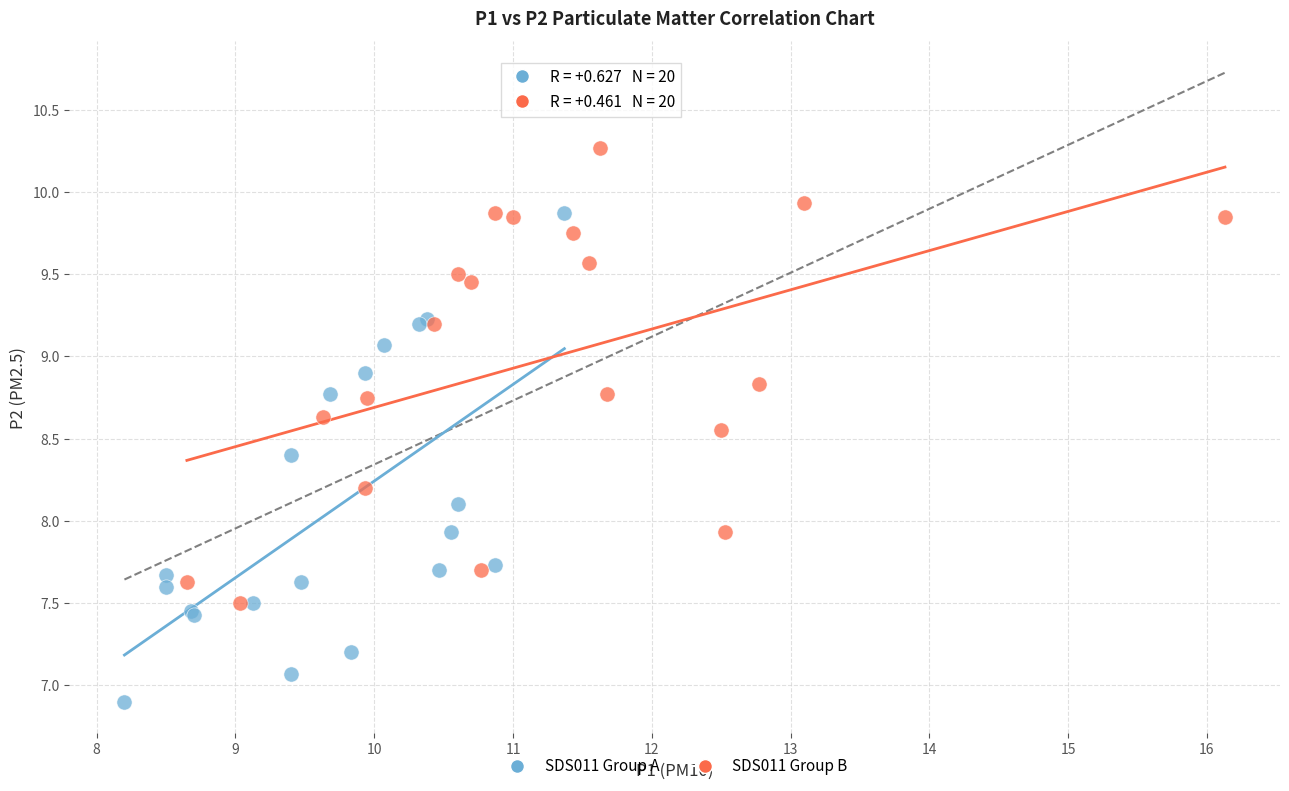

Which series contains the lowest Y value?

SDS011 Group A